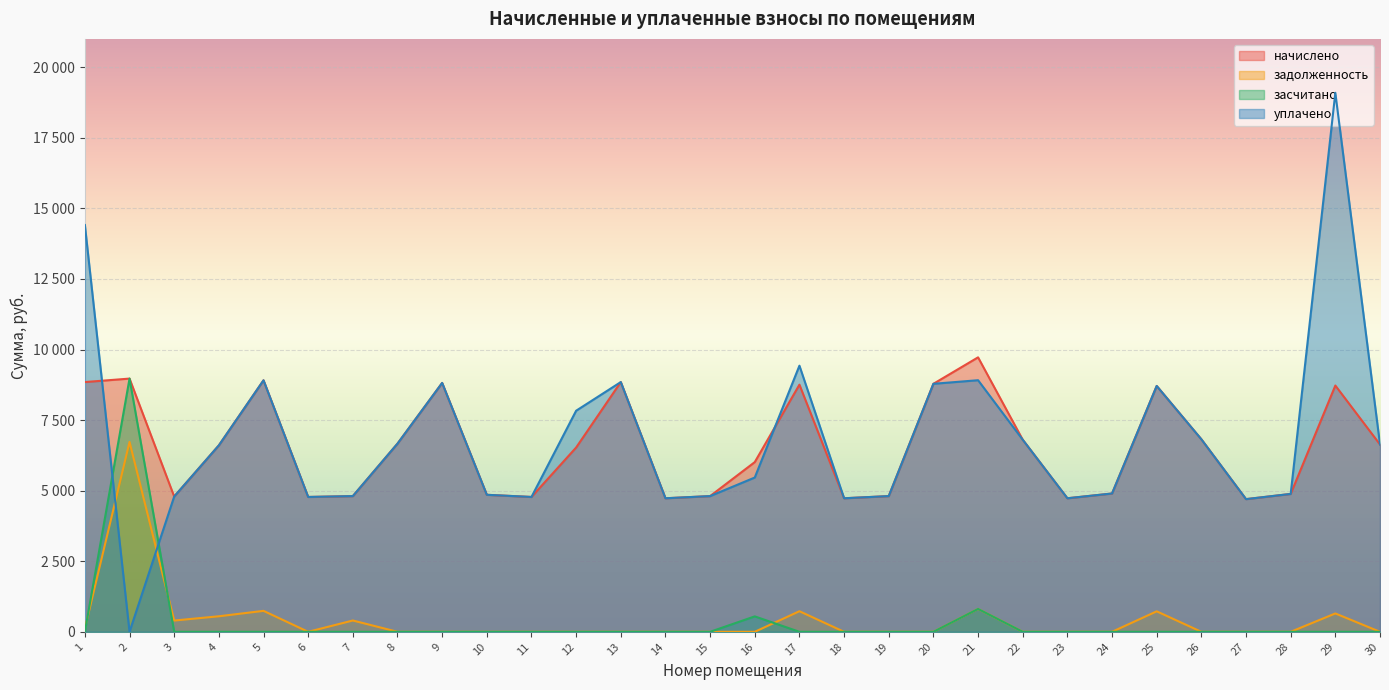

What are all the series names shown in the legend?

начислено, задолженность, засчитано, уплачено